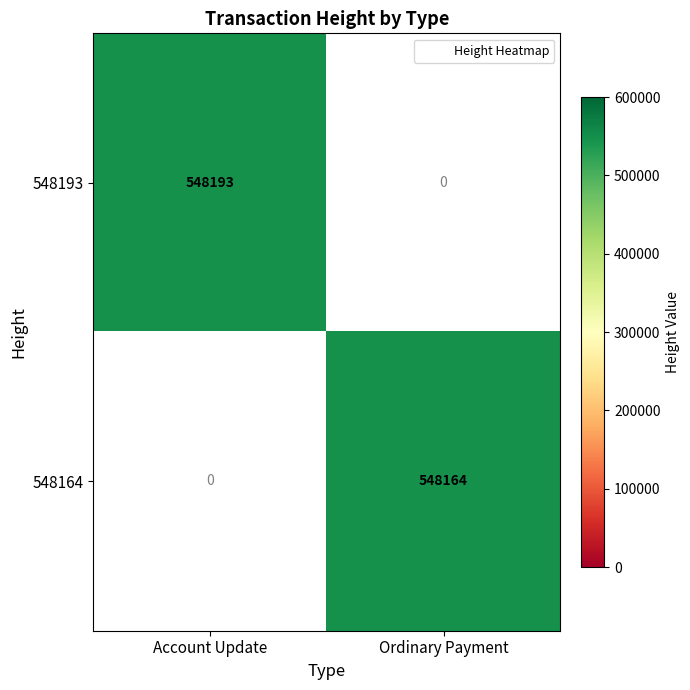

Which label corresponds to the smallest value in the chart?

Ordinary Payment